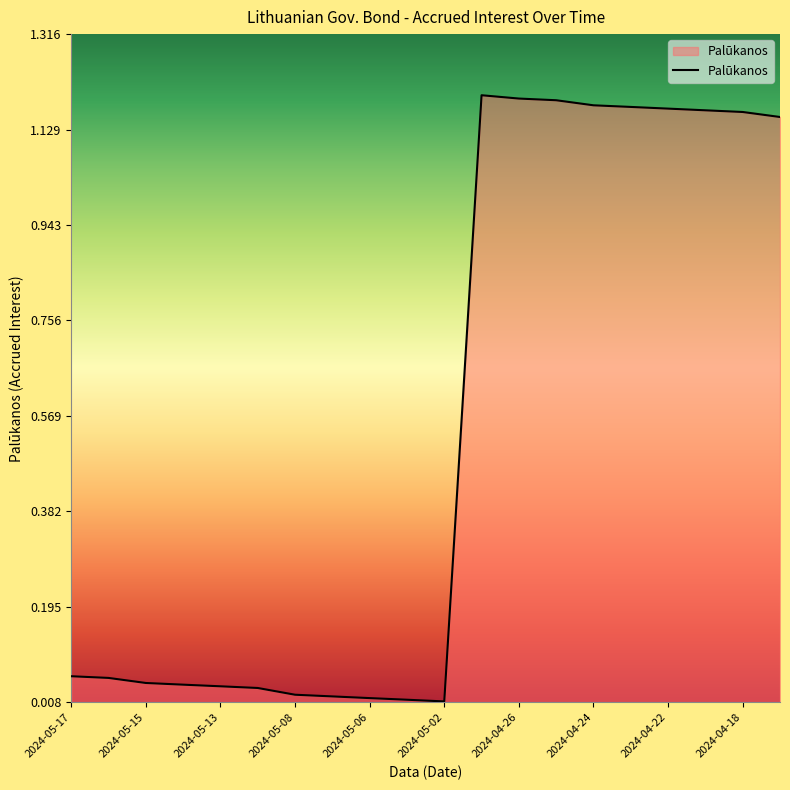

Does the chart display data point markers on the line(s)?

No